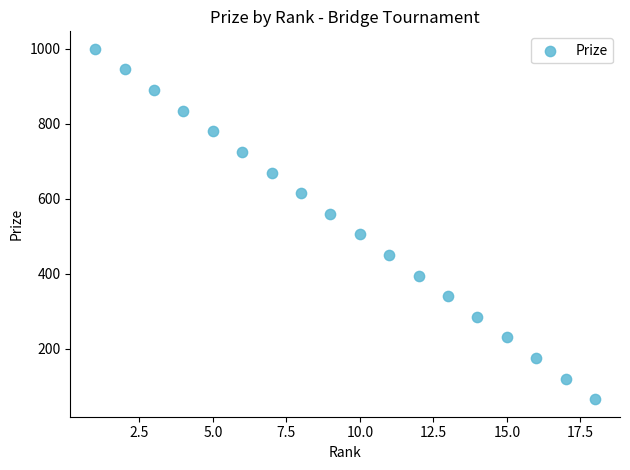

What is the range of X values (max minus min)?

17